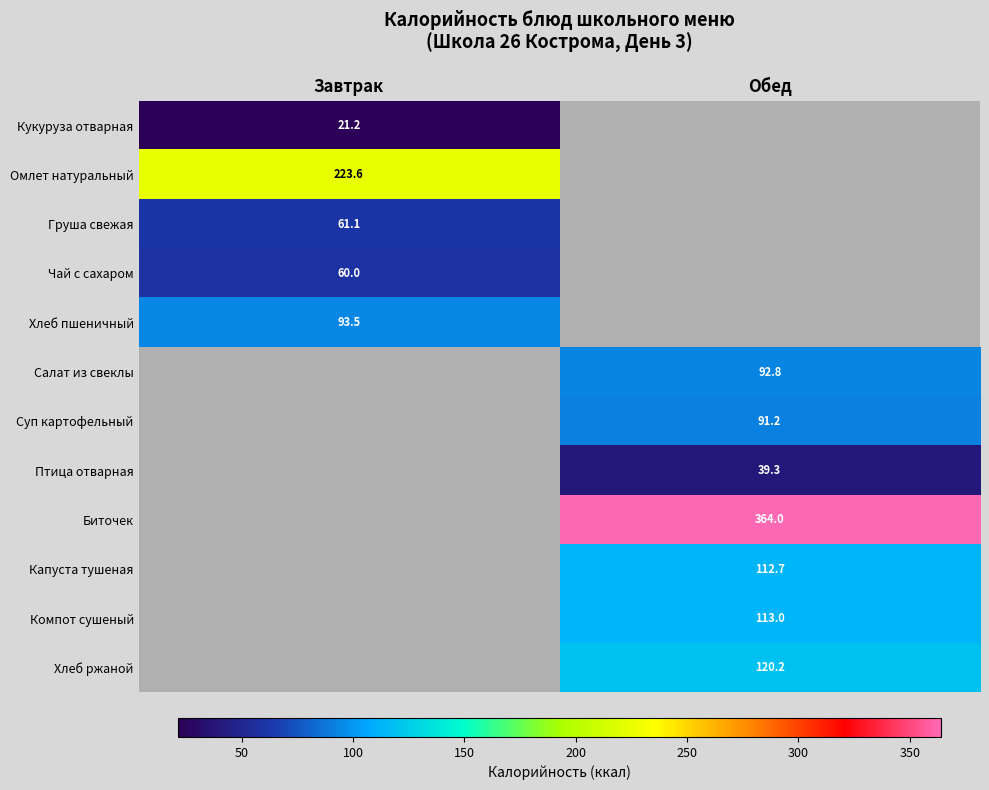

How many data points does each series have?

2